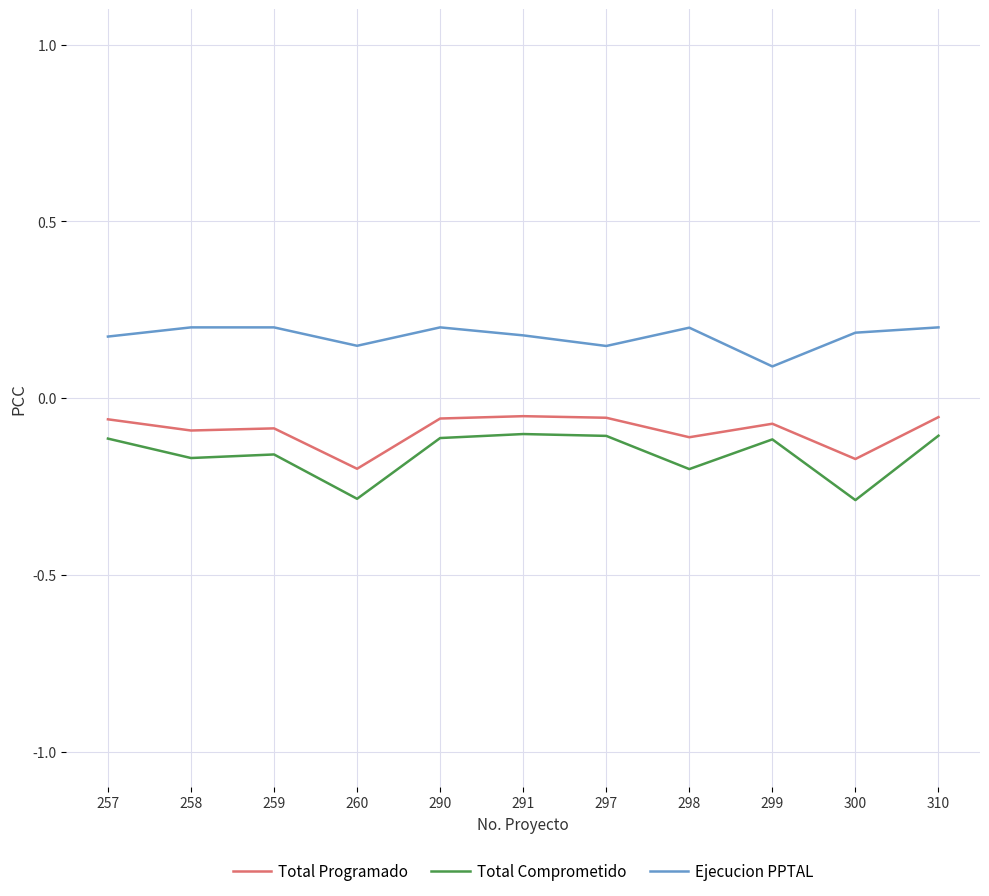

True or false: Total Programado has a value of -0.1 at 298.

True